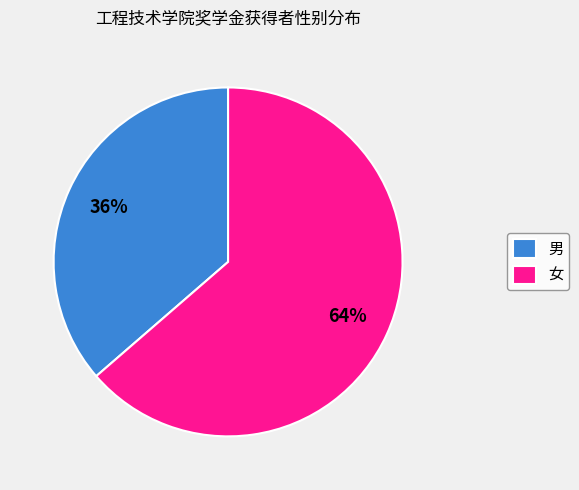

The 男 slice represents 29% of the pie. True or false?

False